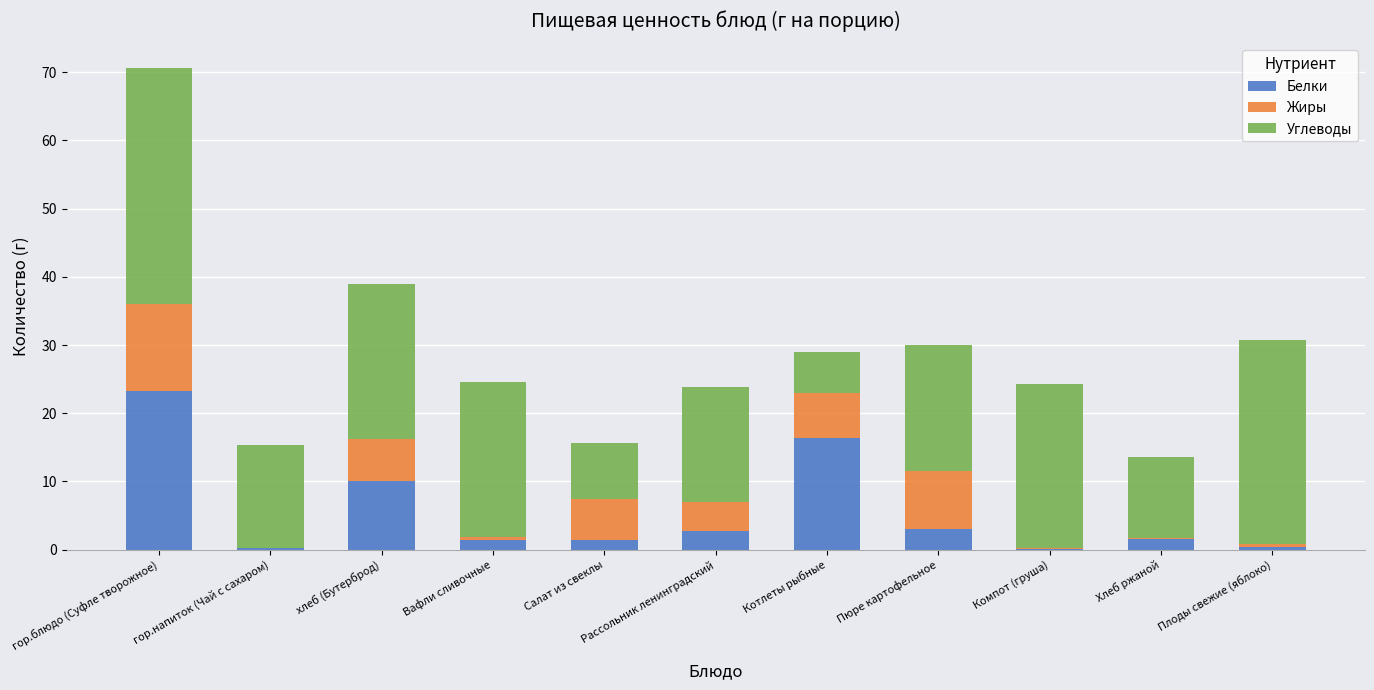

What is the approximate value of Белки at Пюре картофельное?

3.1